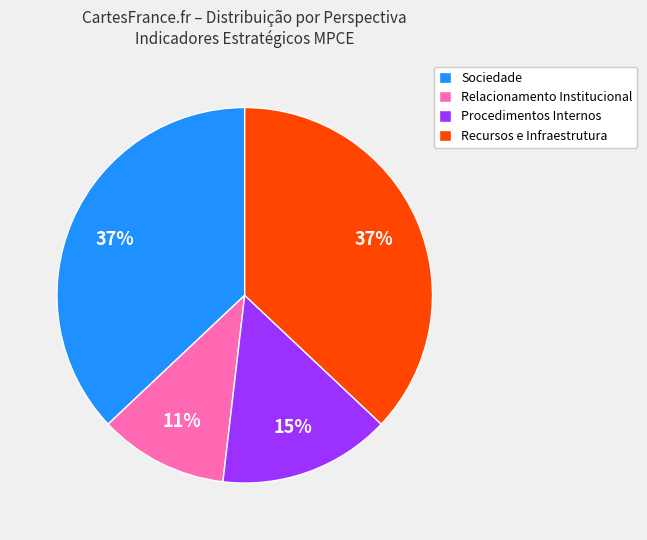

To the nearest percent, what percentage of the pie is Sociedade?

37%